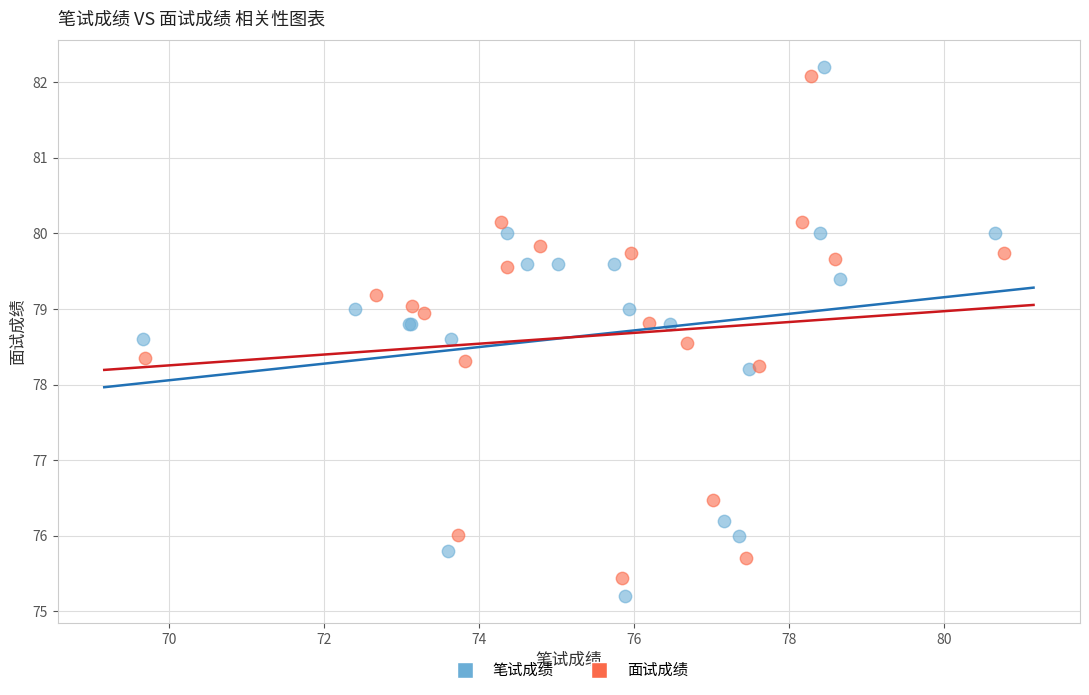

What are all the series names shown in the legend?

笔试成绩, 面试成绩